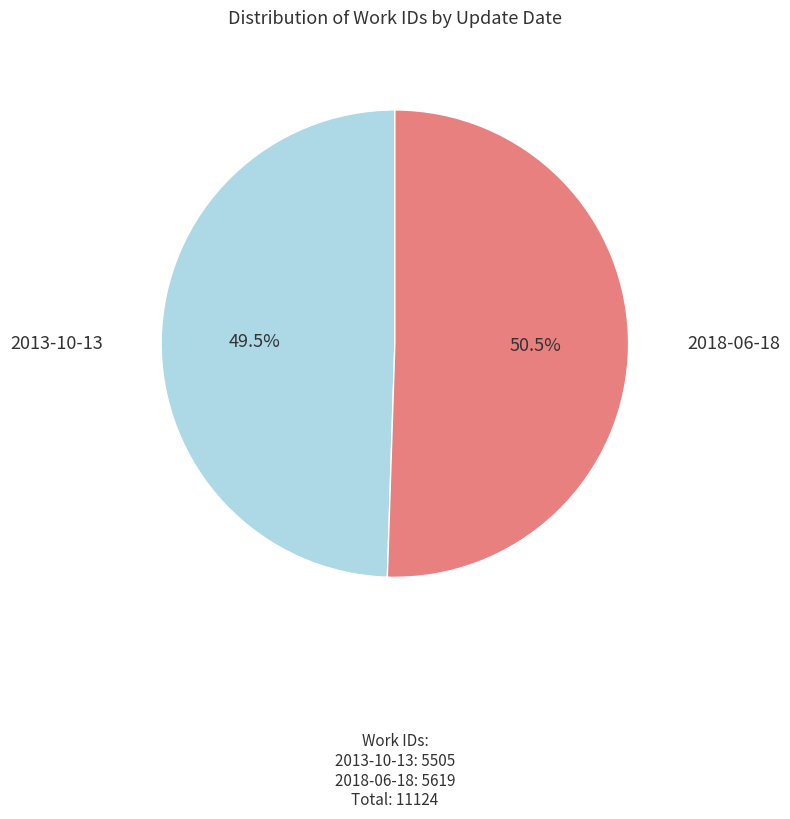

To the nearest percent, what is the difference between the largest and smallest slice percentages?

1%